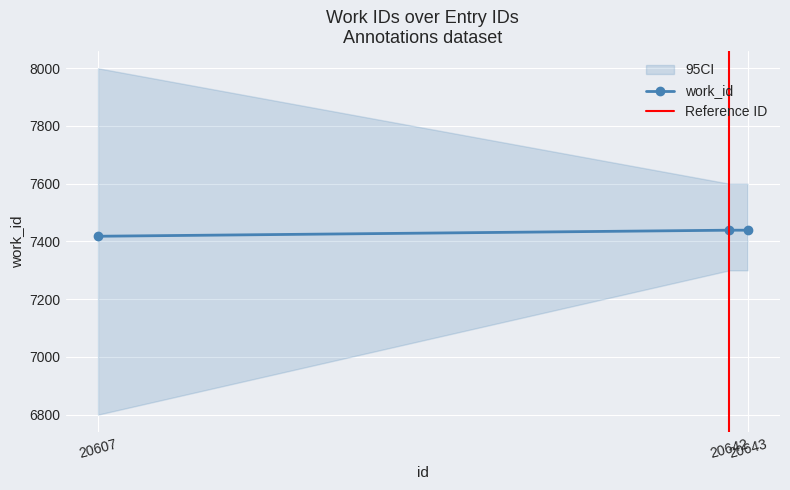

At which category does the chart reach its peak across all series?

20642